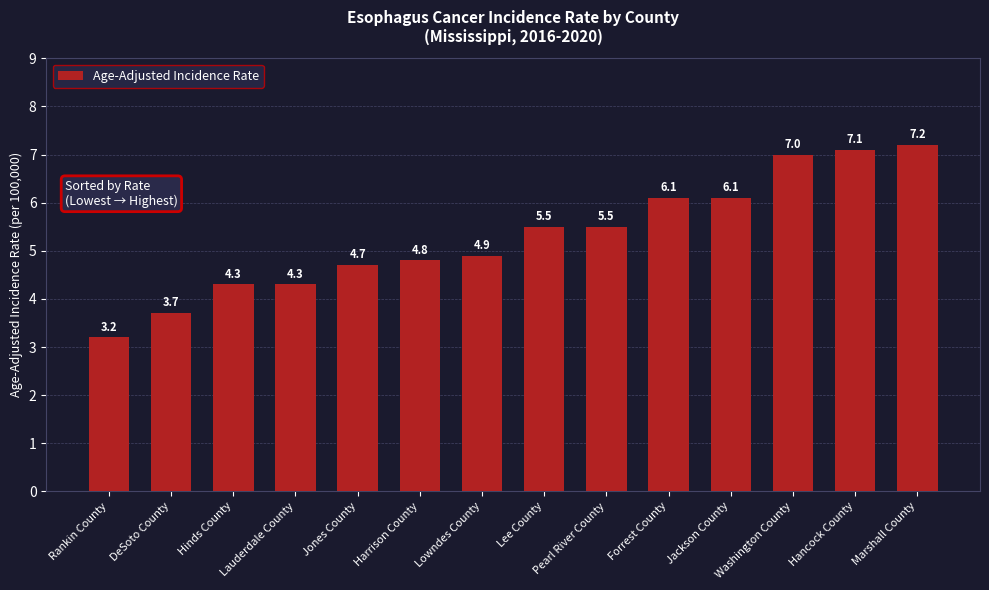

Which category has the lowest value across all series?

Rankin County